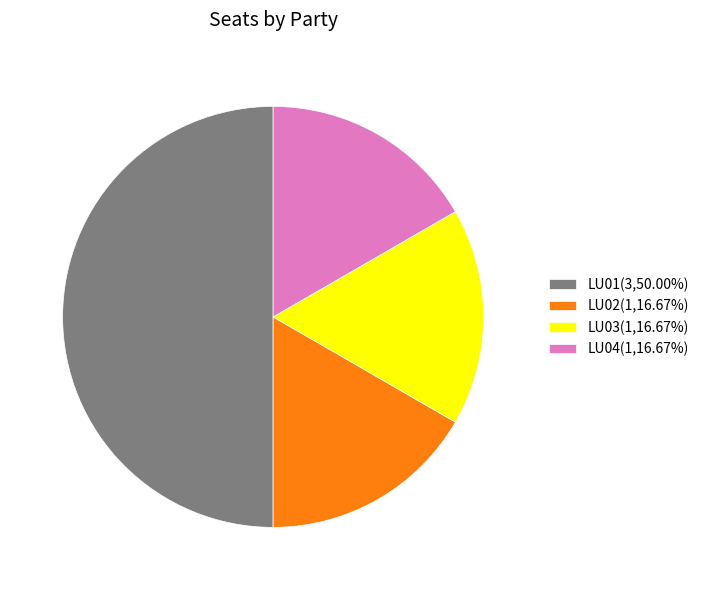

How many segments does this pie chart have?

4